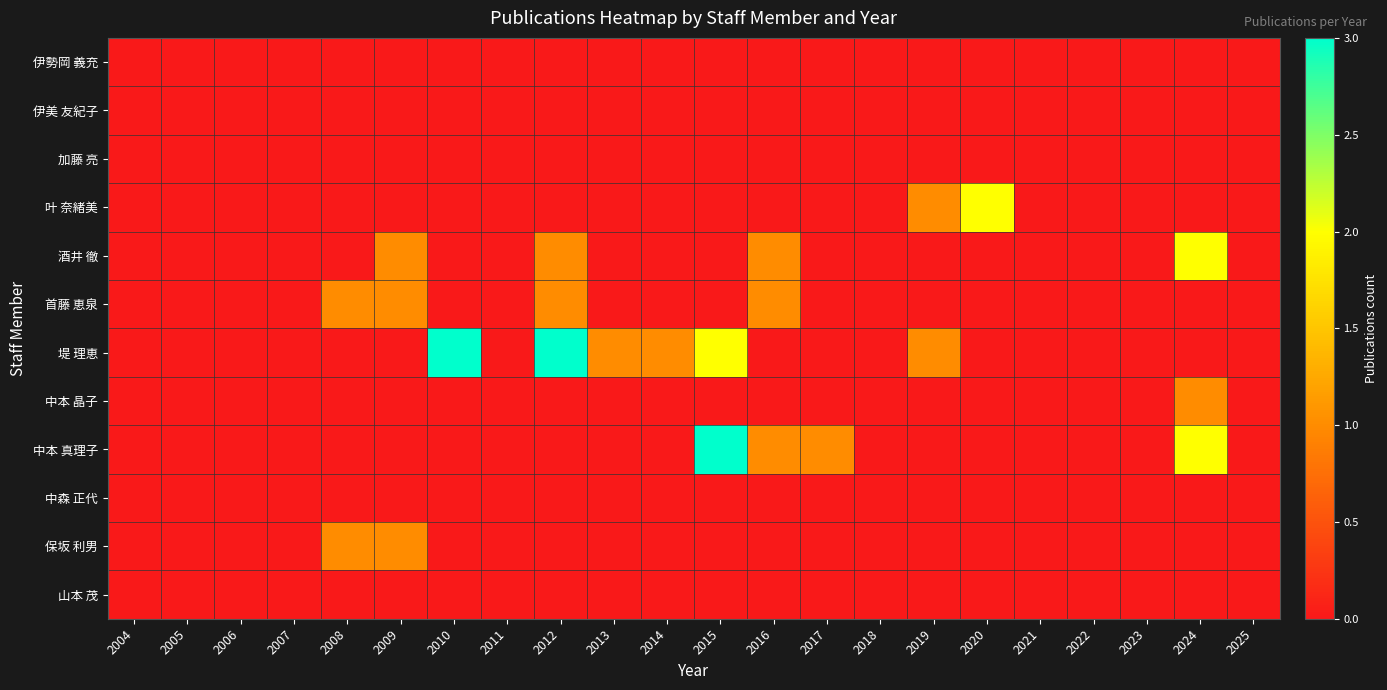

Rank the series at 2025 from lowest to highest value.

伊勢岡 義充, 伊美 友紀子, 加藤 亮, 叶 奈緒美, 酒井 徹, 首藤 恵泉, 堤 理恵, 中本 晶子, 中本 真理子, 中森 正代, 保坂 利男, 山本 茂